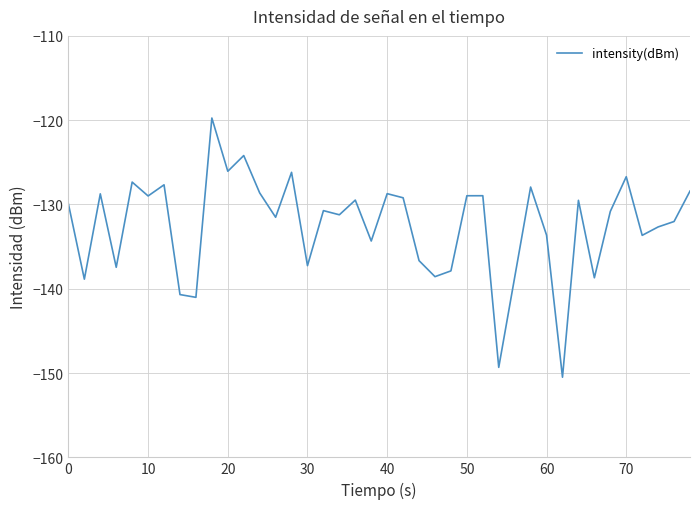

Is this an area chart (filled region under the line)?

No